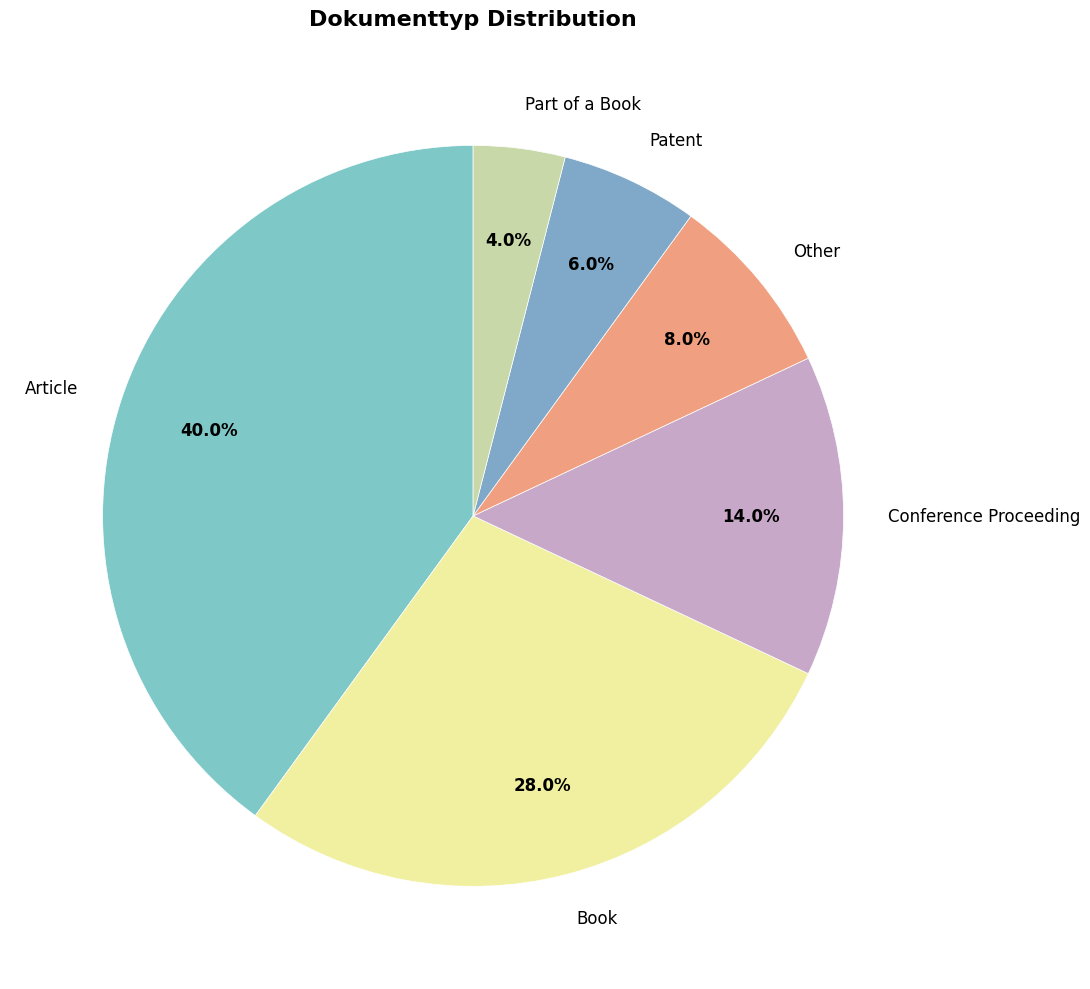

To the nearest percent, what portion does Conference Proceeding represent?

14%